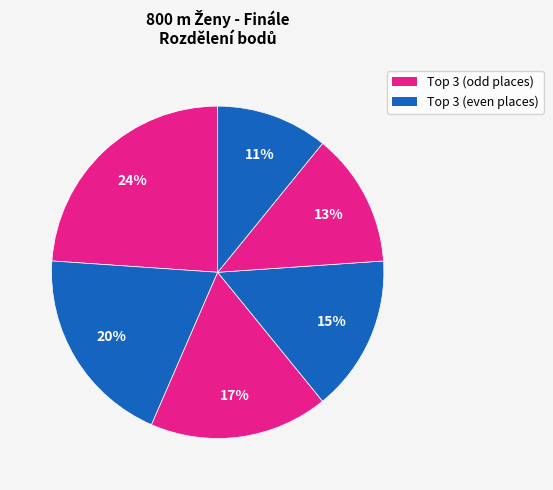

Count the number of slices in the pie.

6